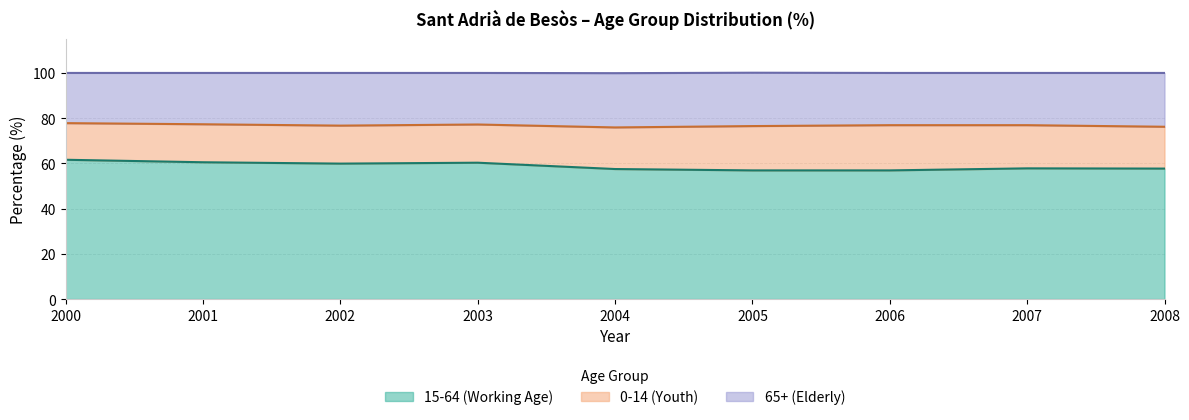

What value does the 15-64 (Working Age) series have at 2005?

56.9